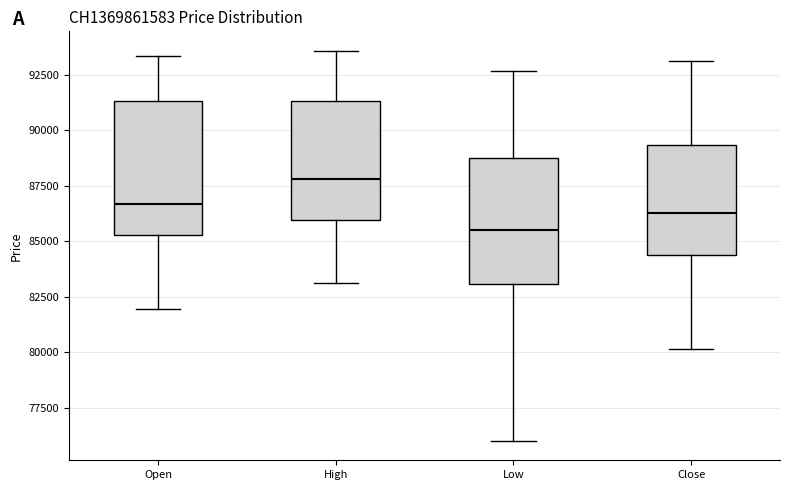

Reading left to right, transcribe this box plot: for each box, give where its median line is, the range the box spans, and where its two whiskers end, as read against the y-axis. The values are not printed on the chart, so give them approximately, as read against the axis.

Open: median 86500, box 85500 to 91500, whiskers 82000 to 93500
High: median 88000, box 86000 to 91500, whiskers 83000 to 93500
Low: median 85500, box 83000 to 89000, whiskers 76000 to 92500
Close: median 86500, box 84500 to 89500, whiskers 80000 to 93000